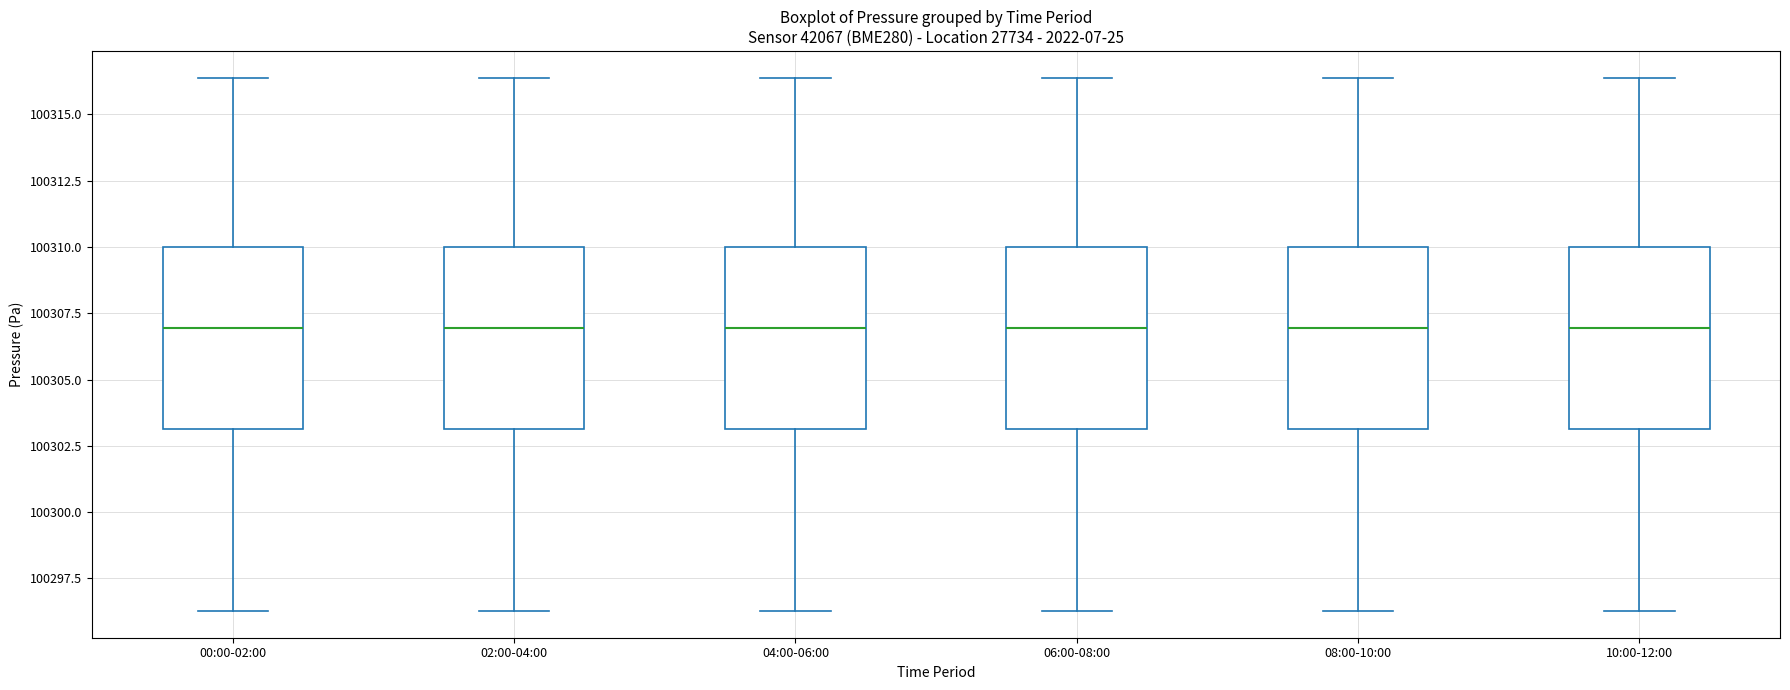

Reading left to right, transcribe this box plot: for each box, give where its median line is, the range the box spans, and where its two whiskers end, as read against the y-axis. The values are not printed on the chart, so give them approximately, as read against the axis.

00:00-02:00: median 100307.0, box 100303.0 to 100310.0, whiskers 100296.5 to 100316.5
02:00-04:00: median 100307.0, box 100303.0 to 100310.0, whiskers 100296.5 to 100316.5
04:00-06:00: median 100307.0, box 100303.0 to 100310.0, whiskers 100296.5 to 100316.5
06:00-08:00: median 100307.0, box 100303.0 to 100310.0, whiskers 100296.5 to 100316.5
08:00-10:00: median 100307.0, box 100303.0 to 100310.0, whiskers 100296.5 to 100316.5
10:00-12:00: median 100307.0, box 100303.0 to 100310.0, whiskers 100296.5 to 100316.5